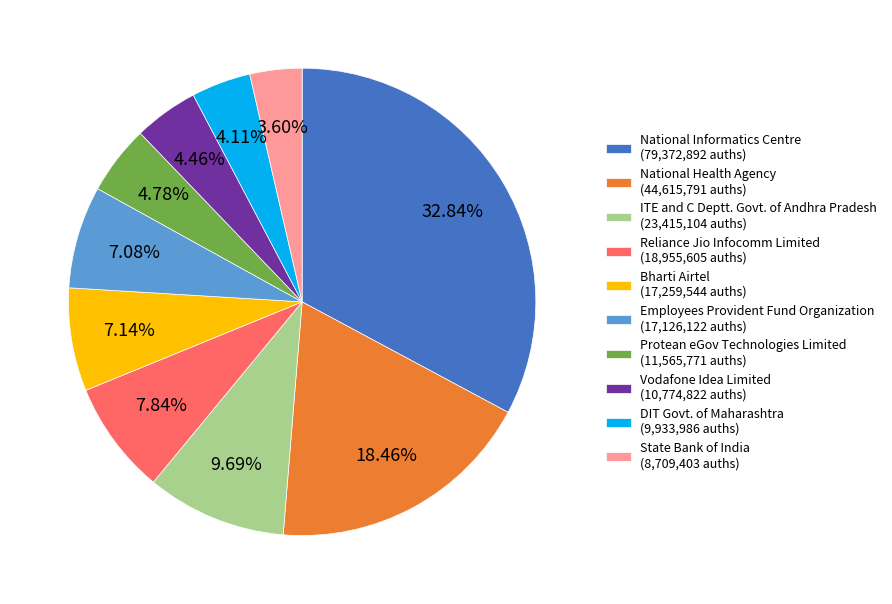

Do Vodafone Idea Limited and National Health Agency together represent more than half of the pie?

No